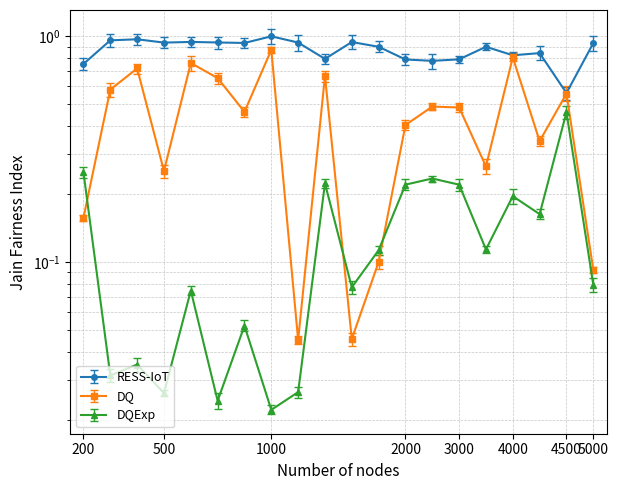

The value of landArea at 1995_07 is 0.0. True or false?

False